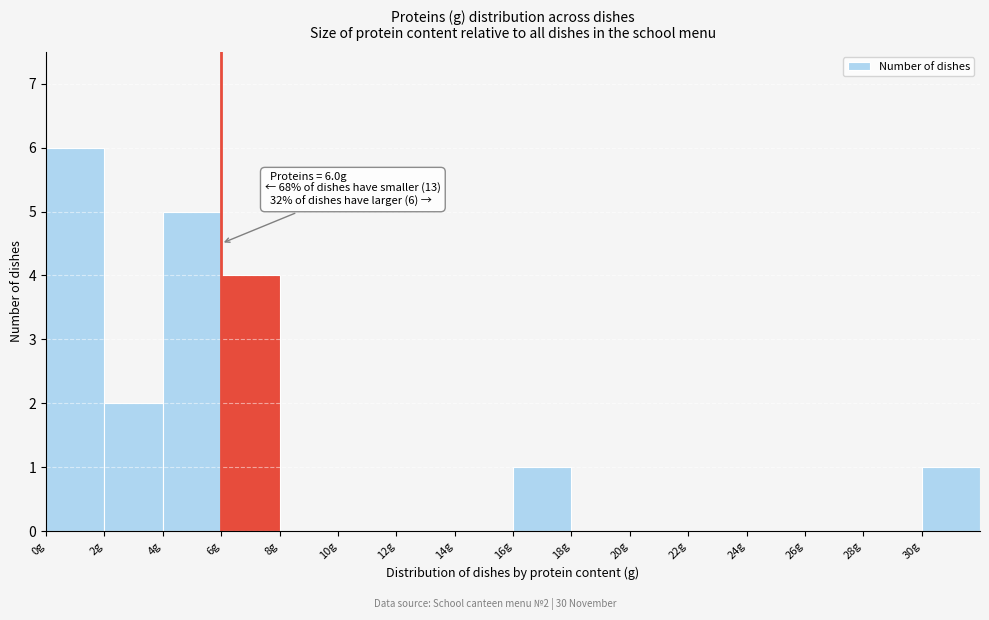

Which range on the x-axis has the tallest bar?

0 to 2